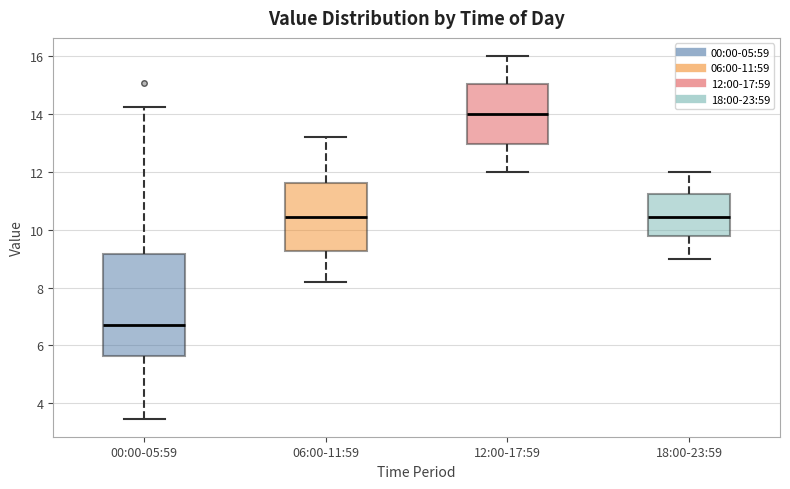

Reading left to right, transcribe this box plot: for each box, give where its median line is, the range the box spans, and where its two whiskers end, as read against the y-axis. The values are not printed on the chart, so give them approximately, as read against the axis.

00:00-05:59: median 6.8, box 5.6 to 9.2, whiskers 3.4 to 14.2
06:00-11:59: median 10.4, box 9.2 to 11.6, whiskers 8.2 to 13.2
12:00-17:59: median 14.0, box 13.0 to 15.0, whiskers 12.0 to 16.0
18:00-23:59: median 10.4, box 9.8 to 11.2, whiskers 9.0 to 12.0